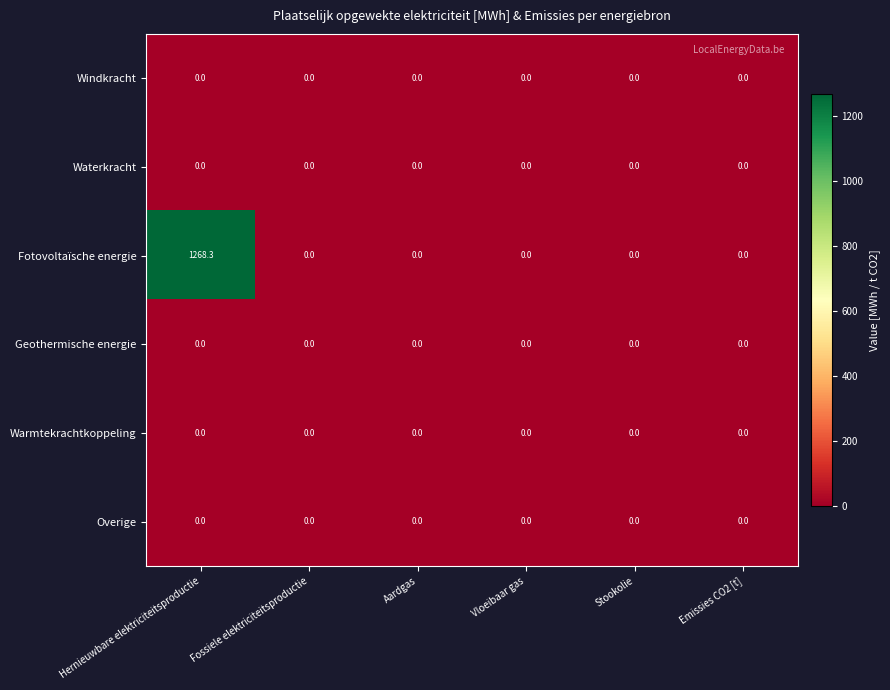

Which series changed the most between Hernieuwbare elektriciteitsproductie and Vloeibaar gas?

Fotovoltaïsche energie